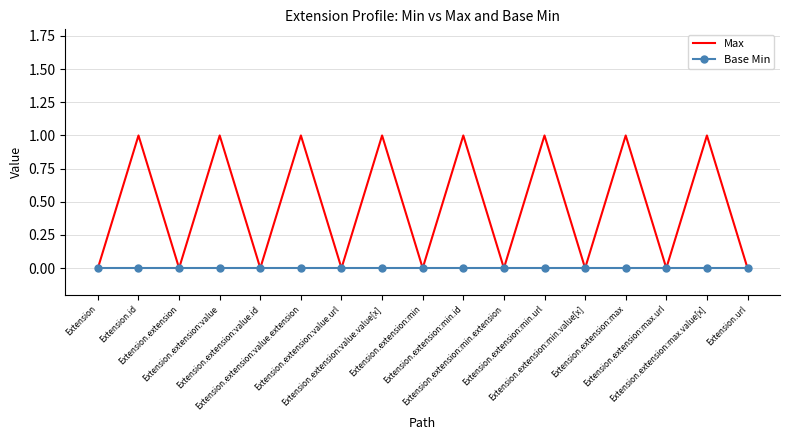

List the series in order of their overall mean, lowest first.

Base Min, Max